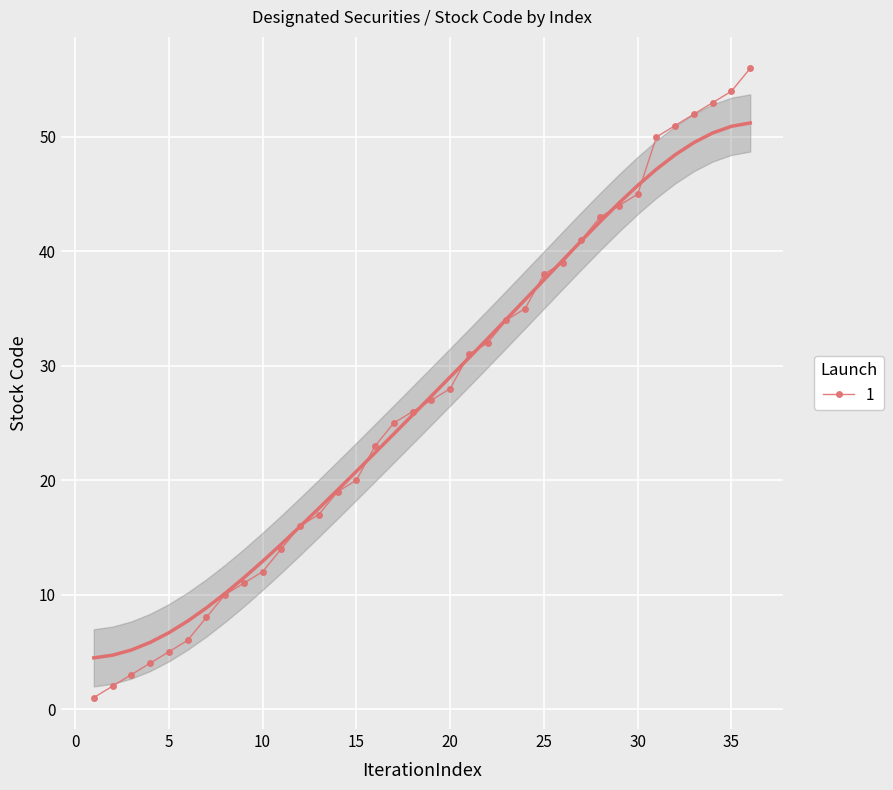

Is it true that the value at 19 is 27?

True